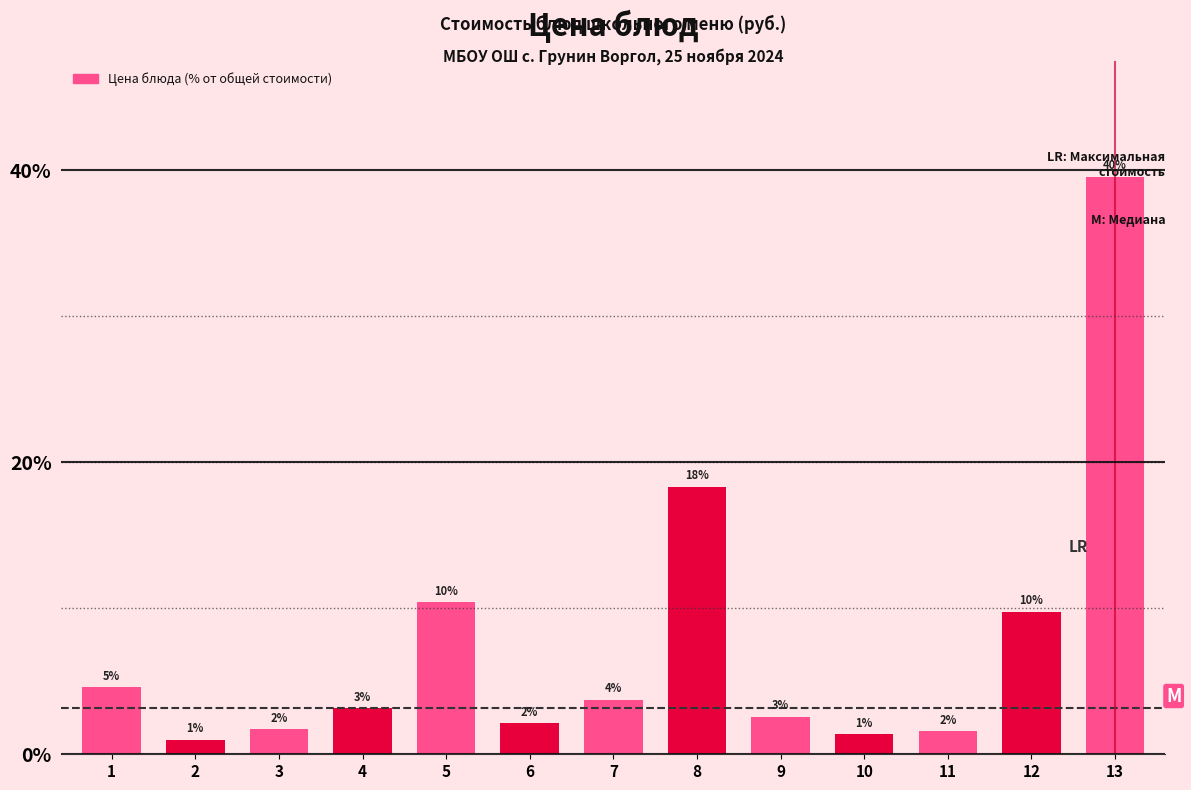

Does the chart contain any negative values?

No